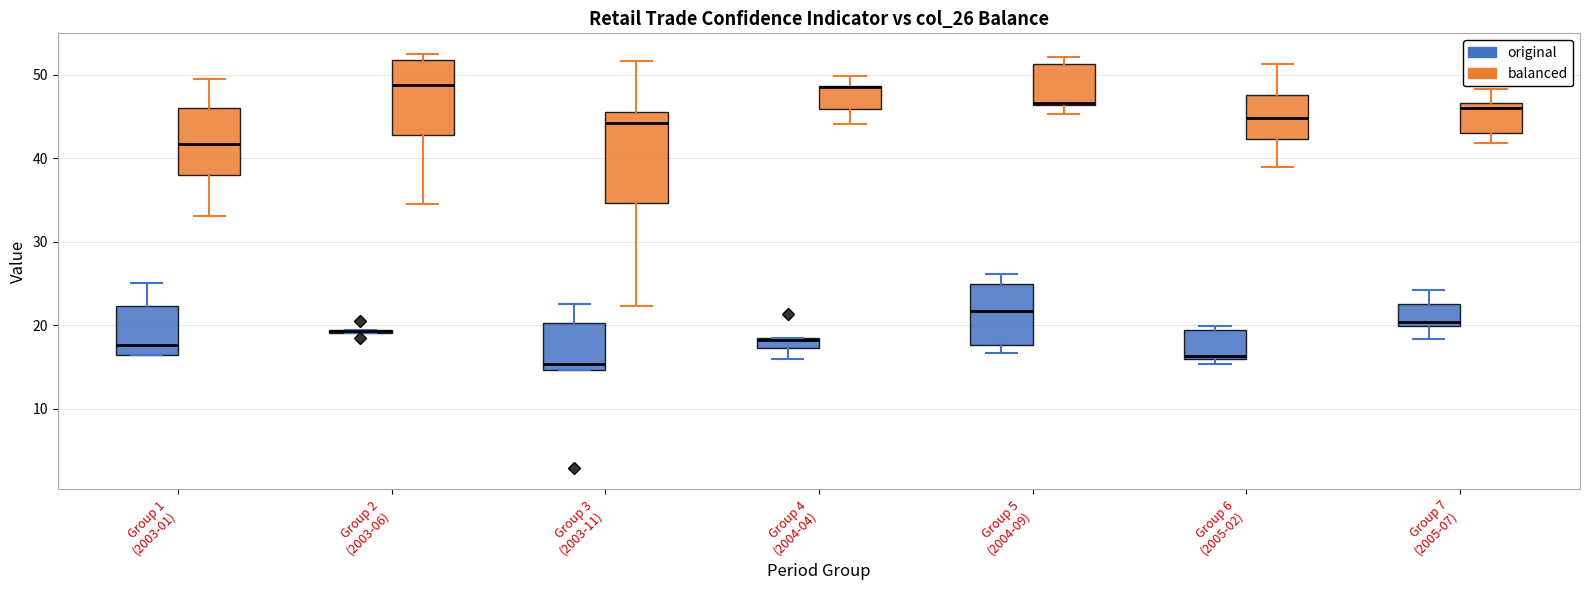

Where does the median line of the box for Group 1 (2003-01) (original) sit on the y-axis? The values are not printed on the chart, so give them approximately, as read against the axis.

18